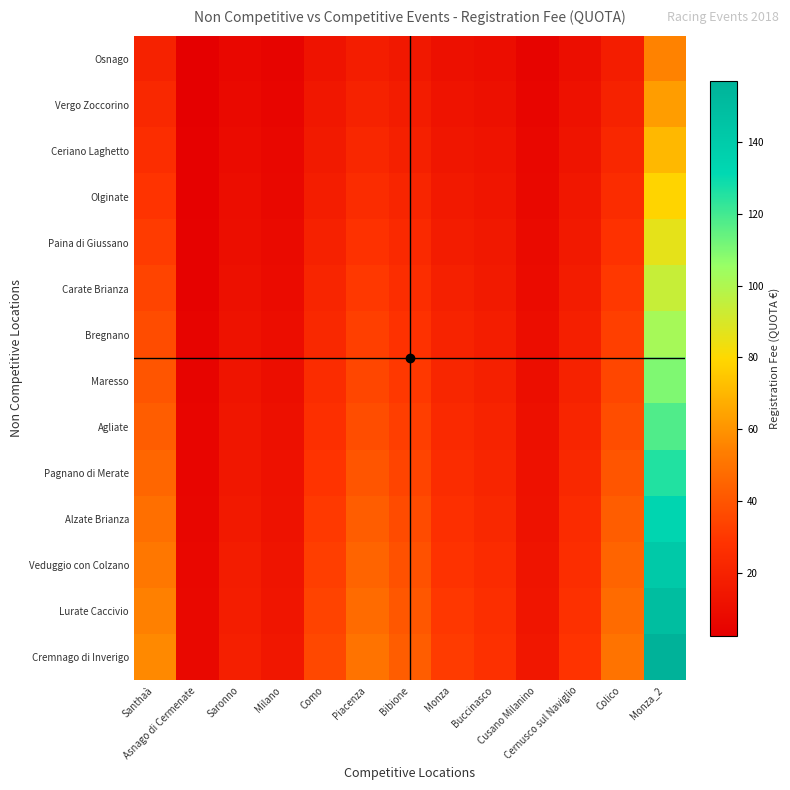

Which series changed the most between Saronno and Cernusco sul Naviglio?

Cremnago di Inverigo